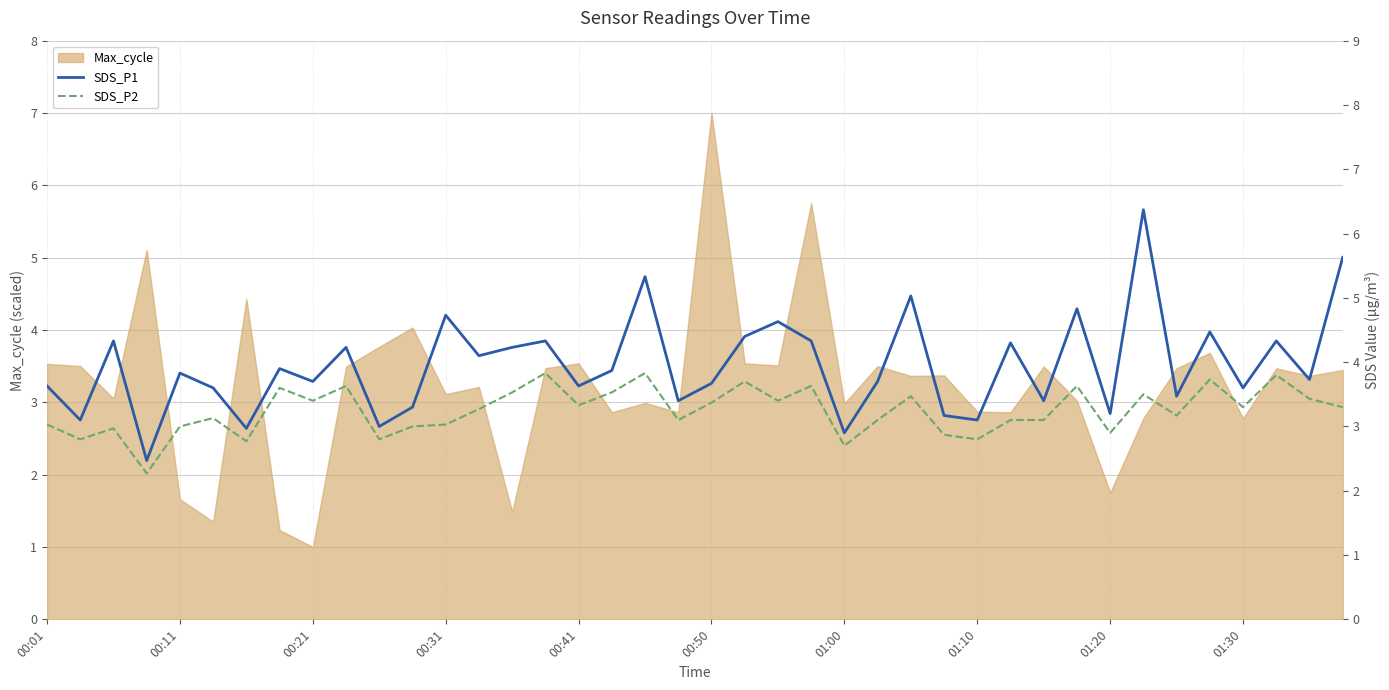

How many data points in SDS_P1 are above 3?

36